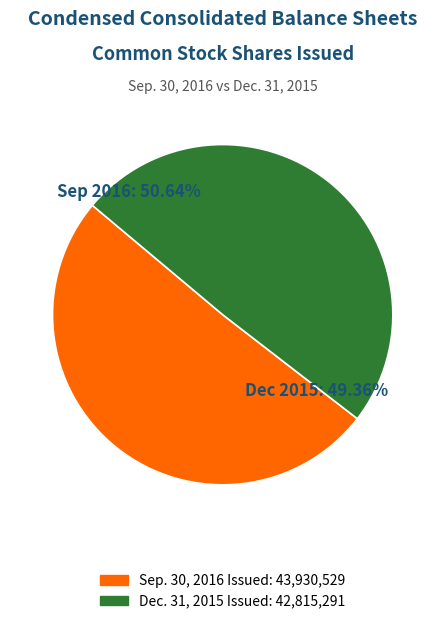

Is Common stock, shares issued (Dec. 31, 2015) the majority of the pie?

No